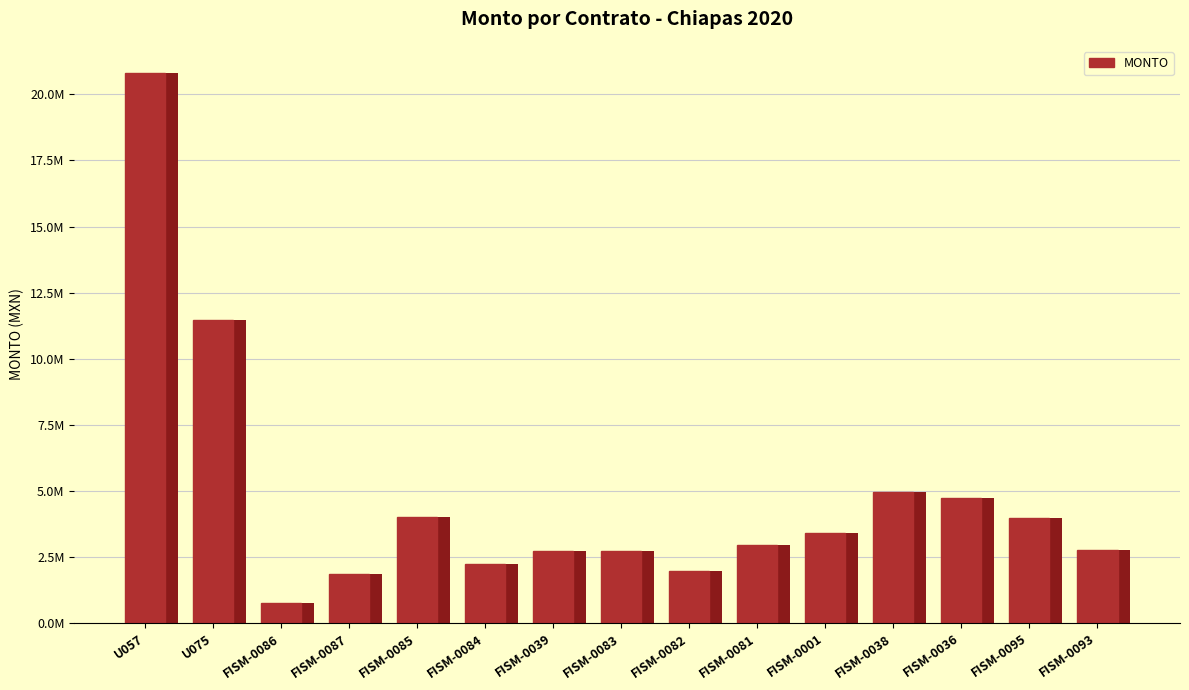

Between FISM-0082 and U075, which is larger?

U075